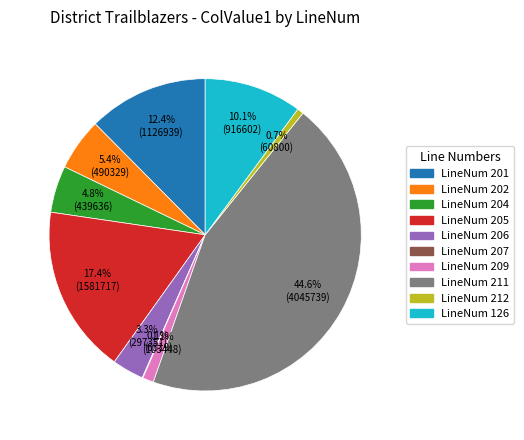

Does any single category account for the majority?

No